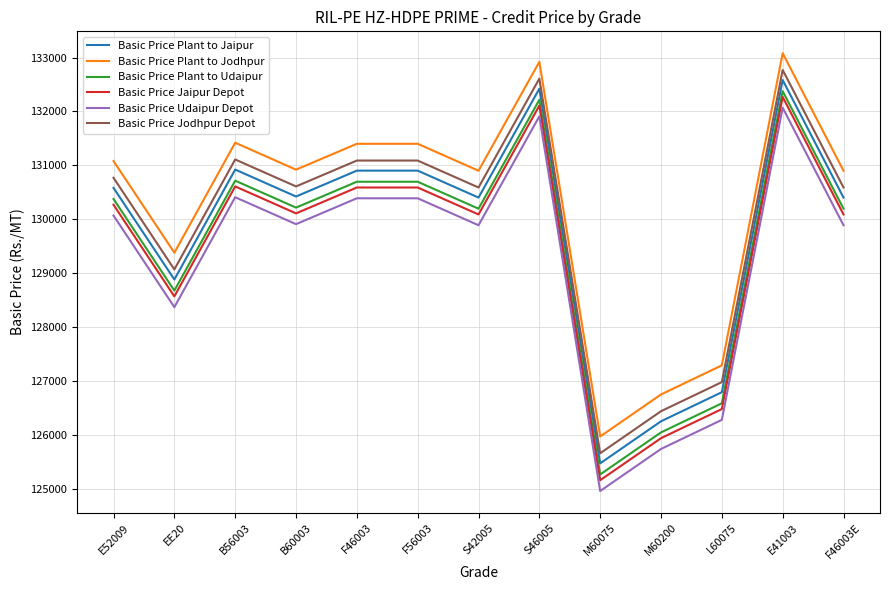

What is the sum of the Basic Price Jaipur Depot values at B56003 and L60075?

257090